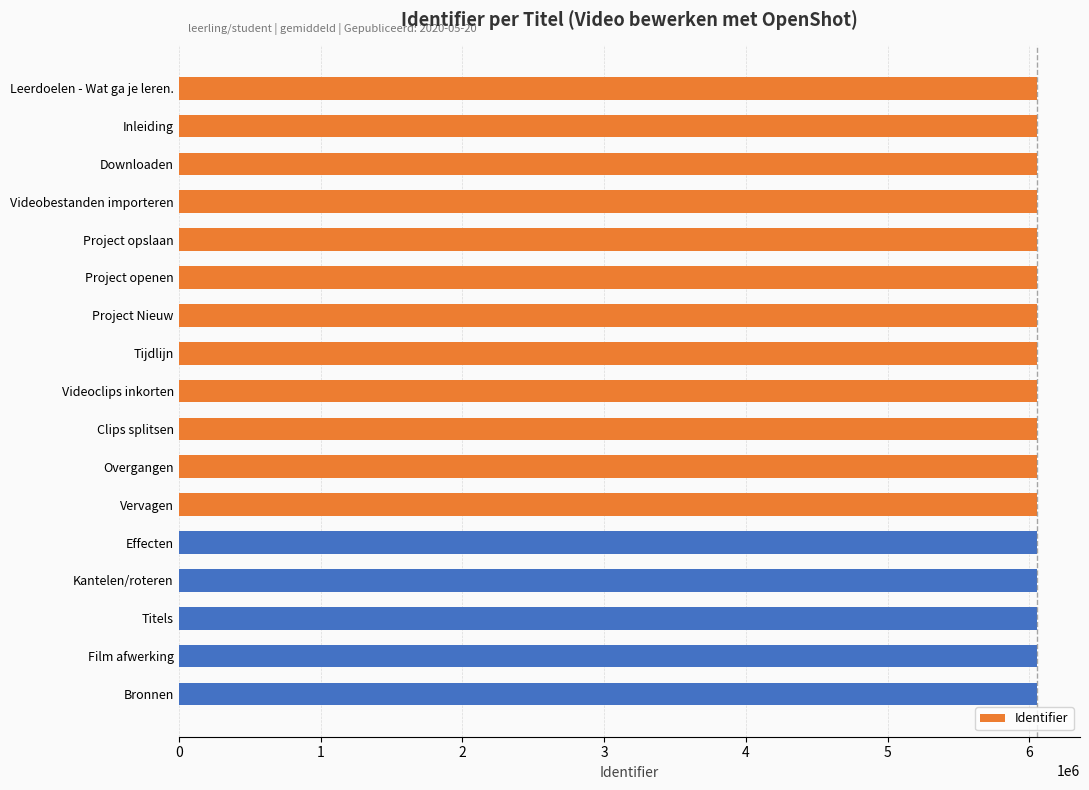

What is the ratio of the value at Clips splitsen to the value at Titels?

1.0